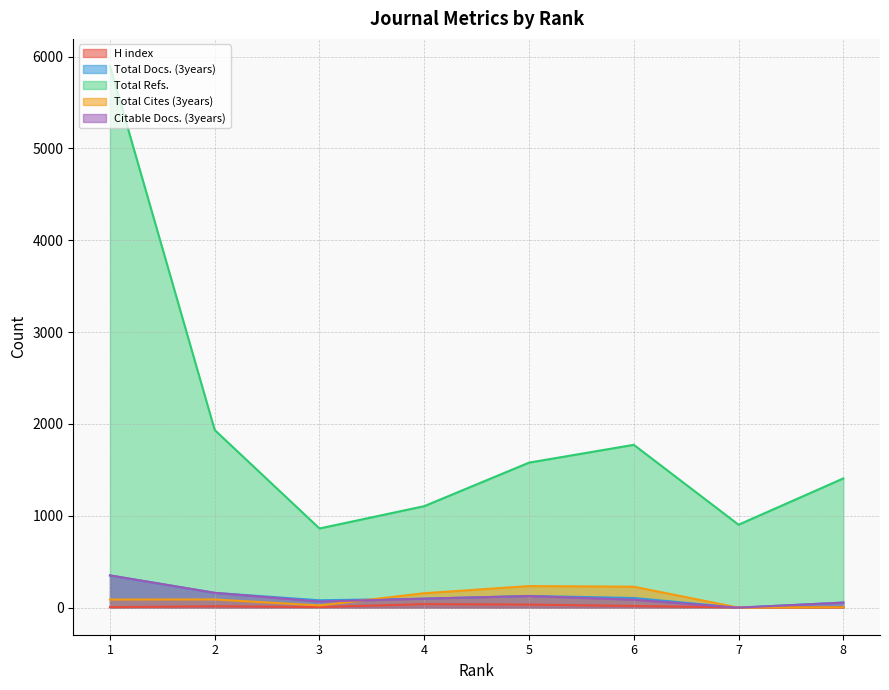

The value of Total Docs. (3years) at 2 is 234. True or false?

False